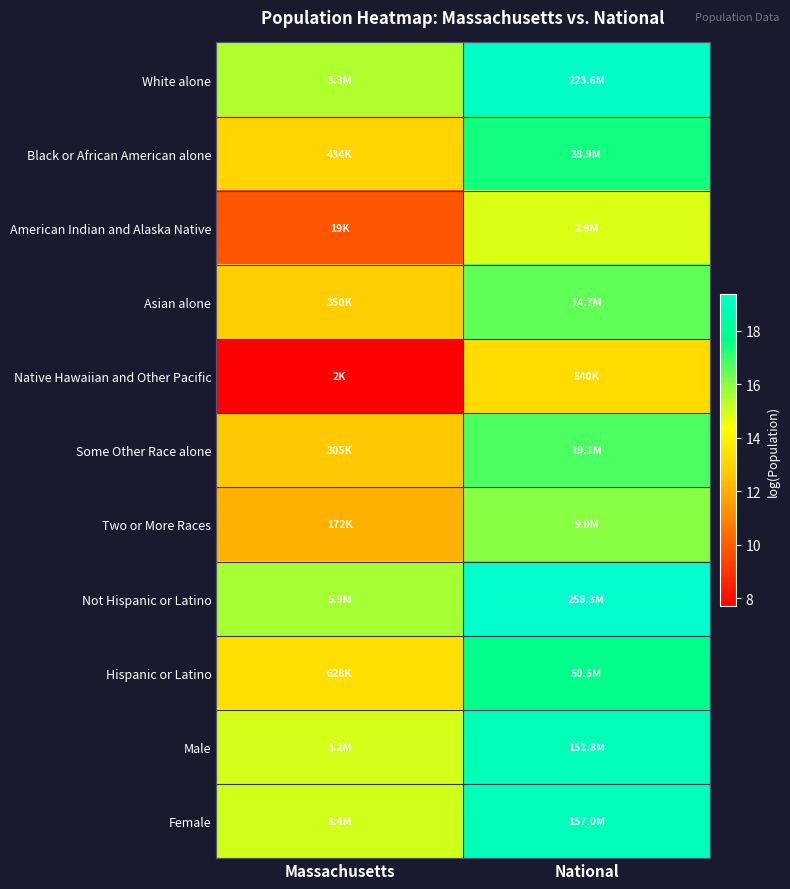

How many categories are shown in the chart?

2